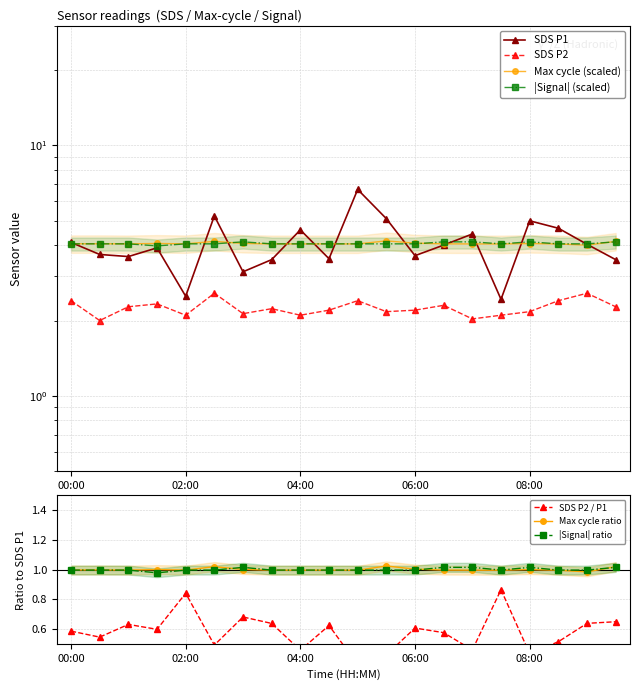

What is the label of the 5th point from the right?

07:30